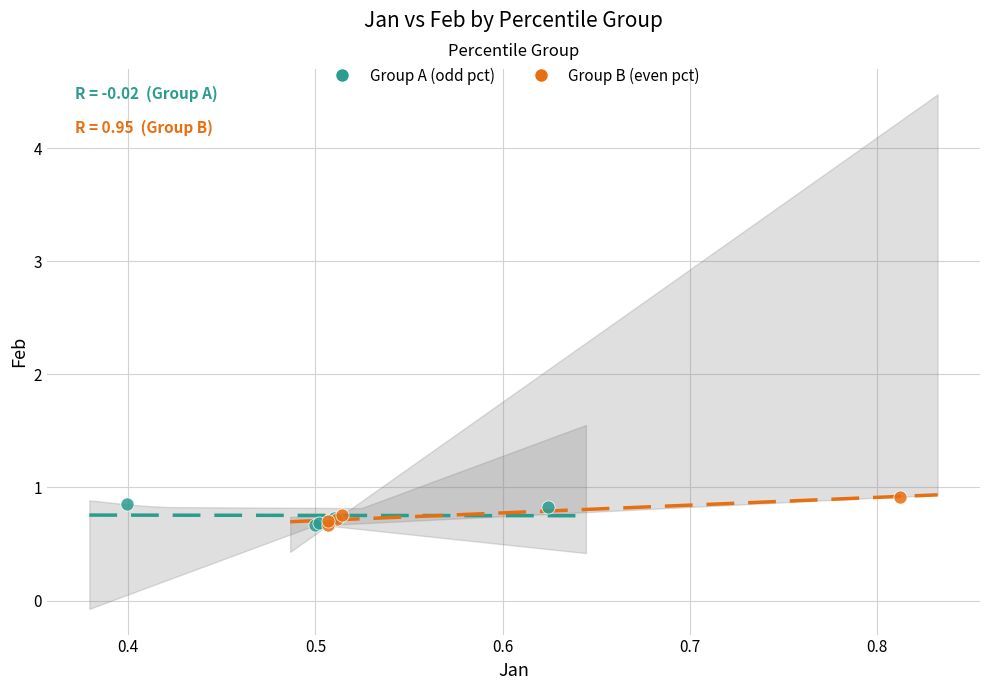

Which series has the largest Y range (max minus min)?

Group B (even pct)